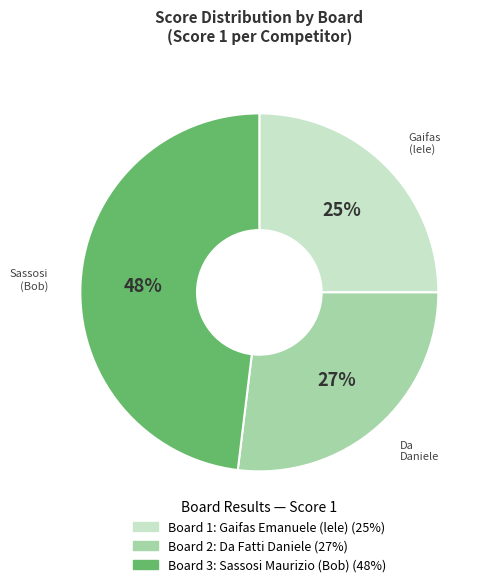

What is the smallest slice in the pie chart?

Board 1